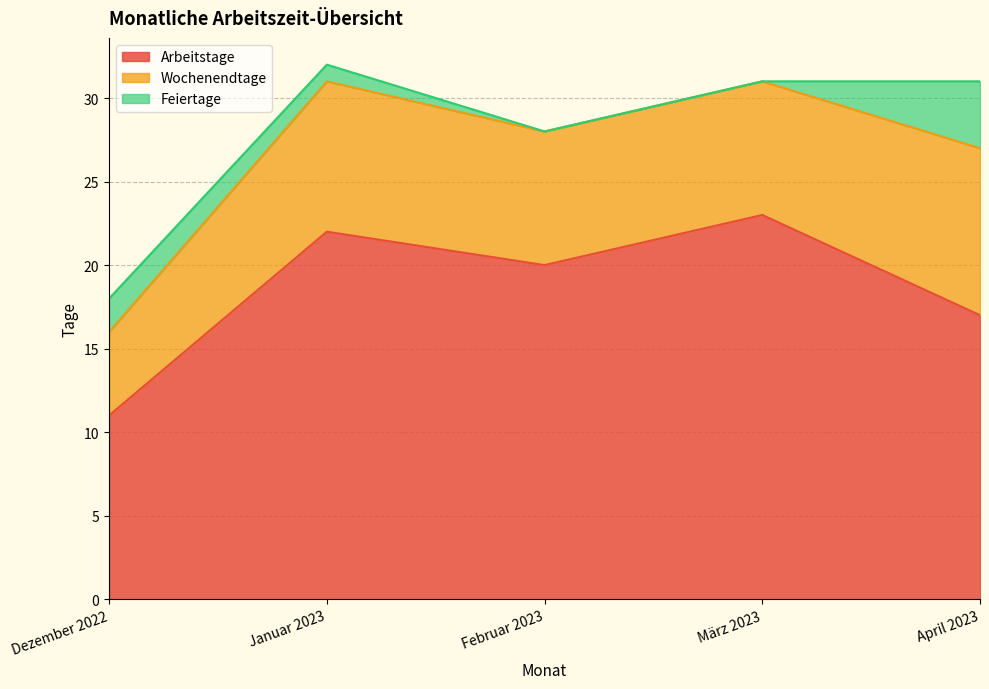

How many categories are shown in the chart?

5